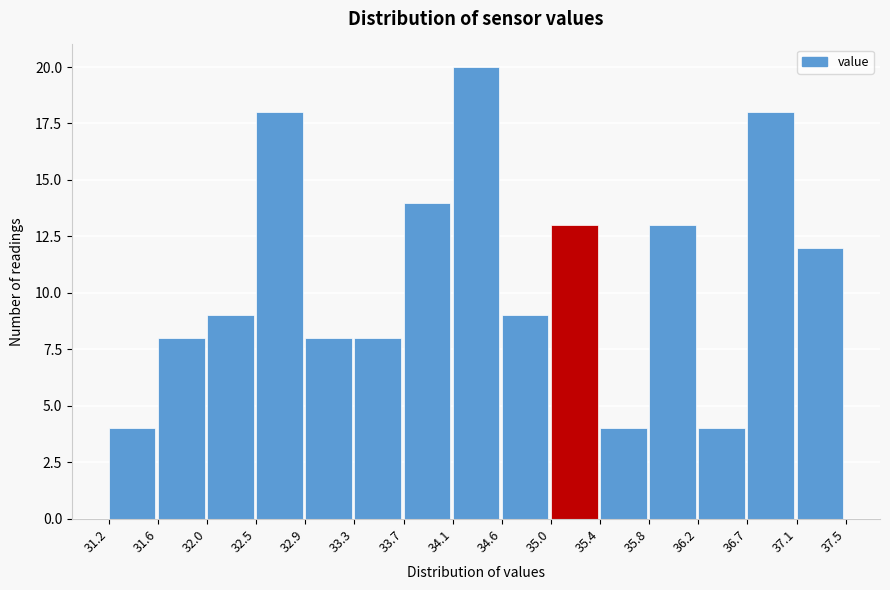

How tall is the bar that spans 36.2 to 36.7 on the x-axis? The values are not printed on the chart, so give them approximately, as read against the axis.

4